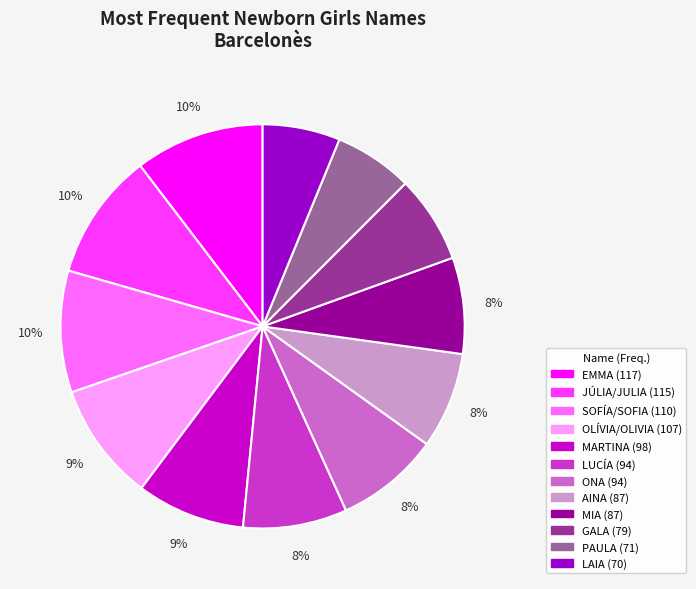

Is it true that ONA is 8% of the pie?

True